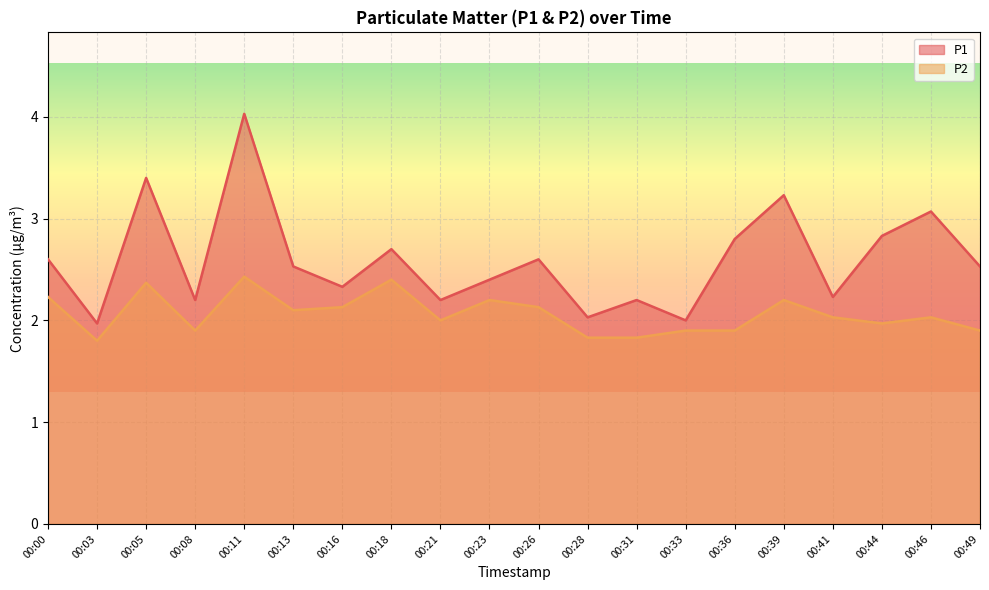

How many lines are shown in the chart?

2